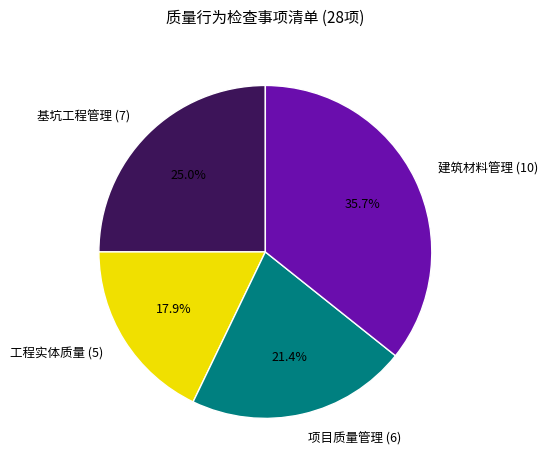

Combined, what portion of the pie is 项目质量管理 and 建筑材料管理?

57.1%